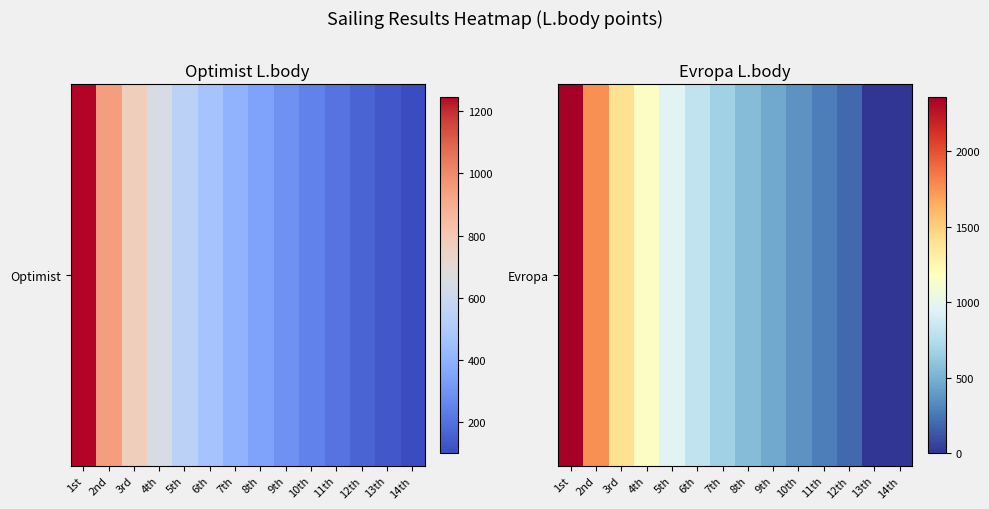

Approximately how many times larger is the value at 4th compared to 11th?

4.2